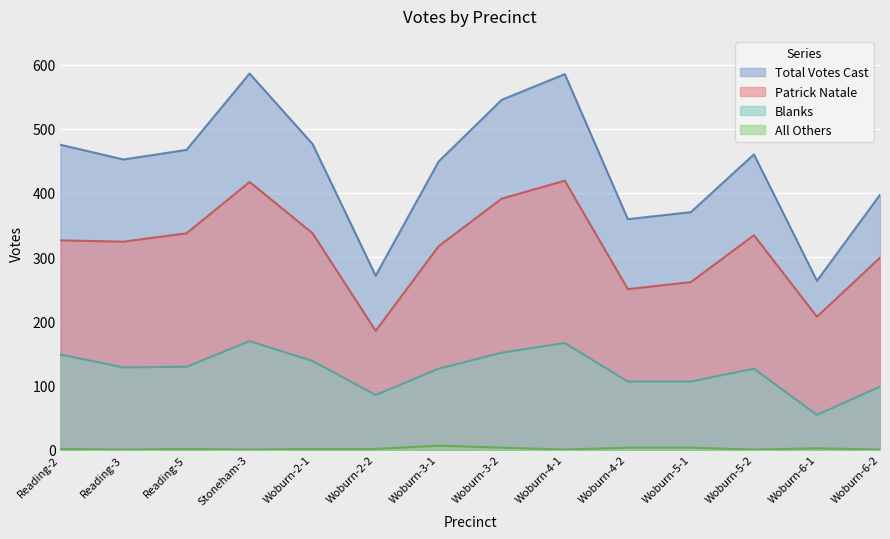

Where is the first local maximum for Patrick Natale?

Stoneham-3